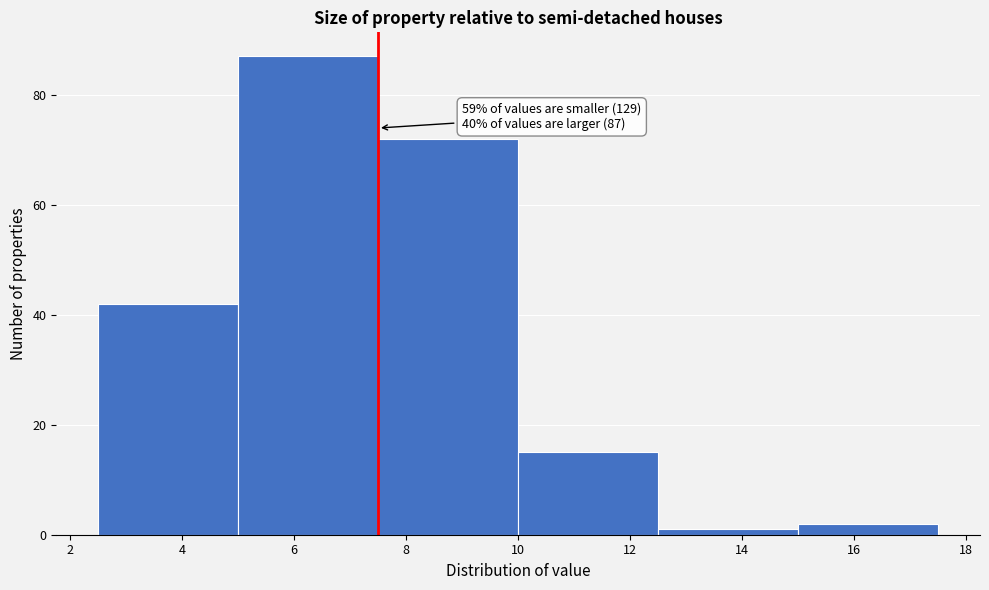

Which range on the x-axis has the tallest bar?

5.0 to 7.5